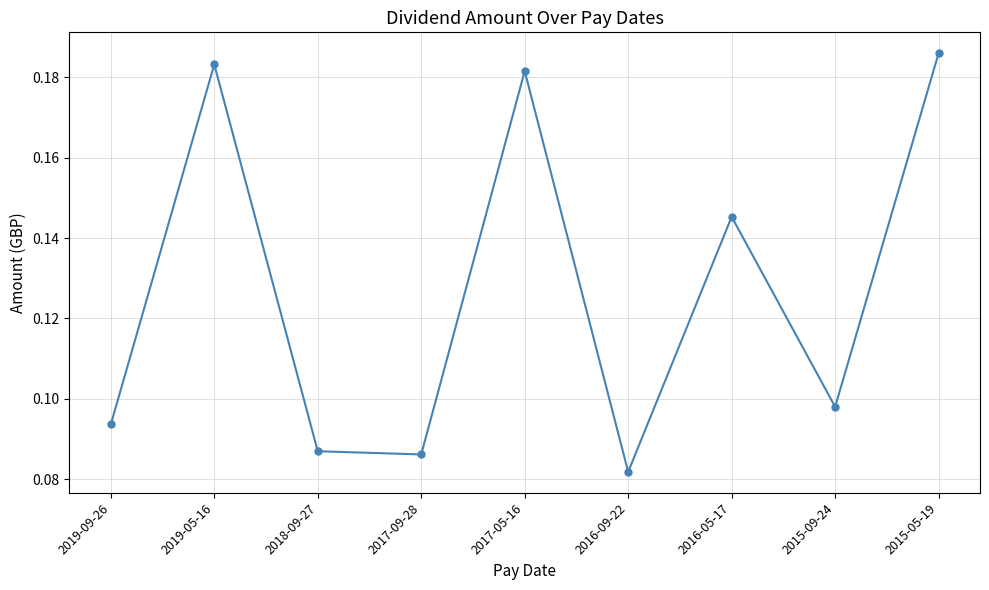

Which has a higher value, 2019-05-16 or 2016-09-22?

2019-05-16